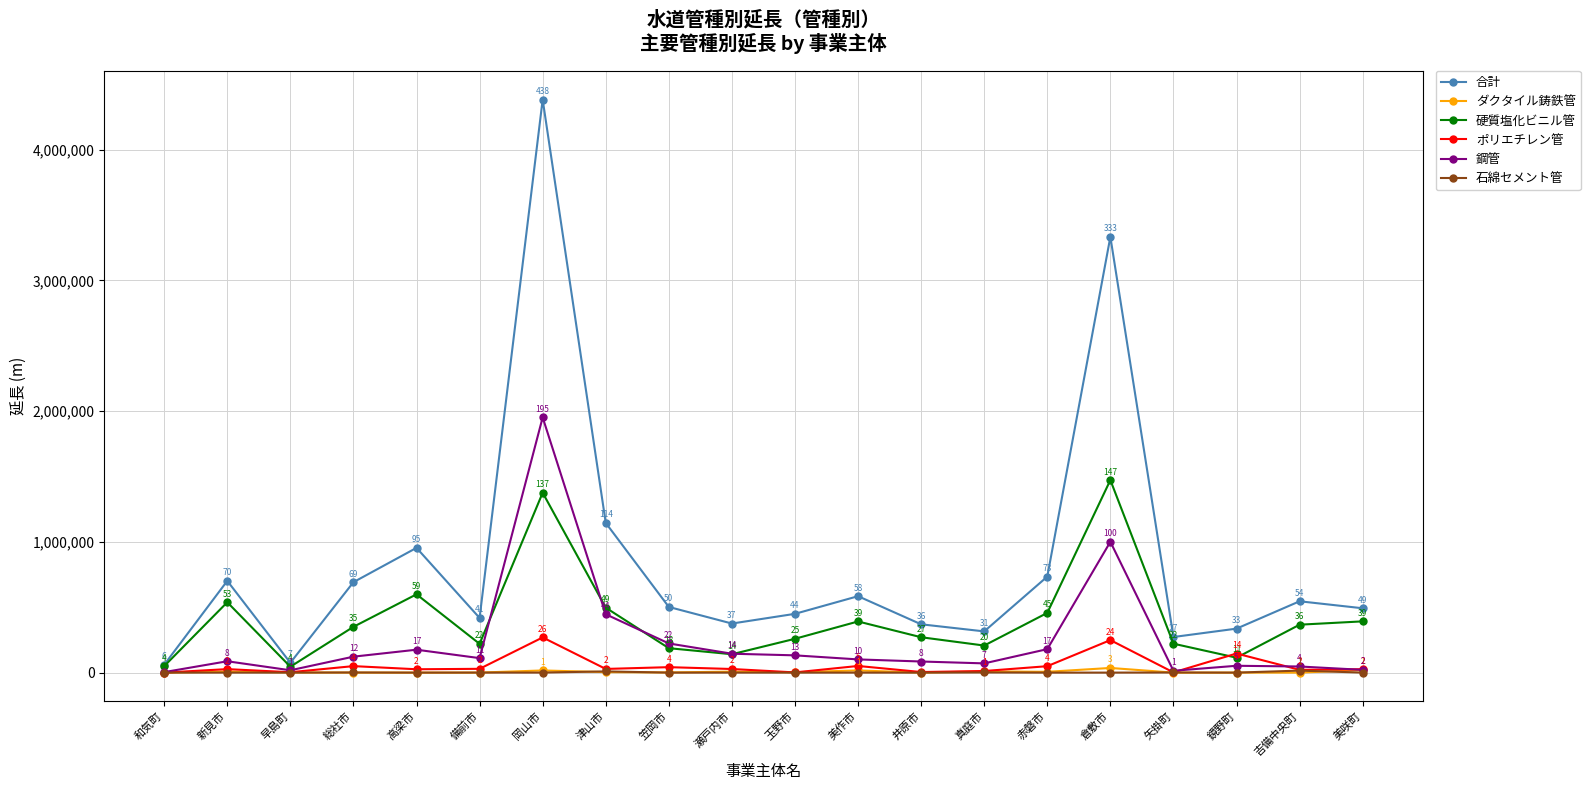

What is the difference between the maximum and second lowest values in the 合計 series?

4309011